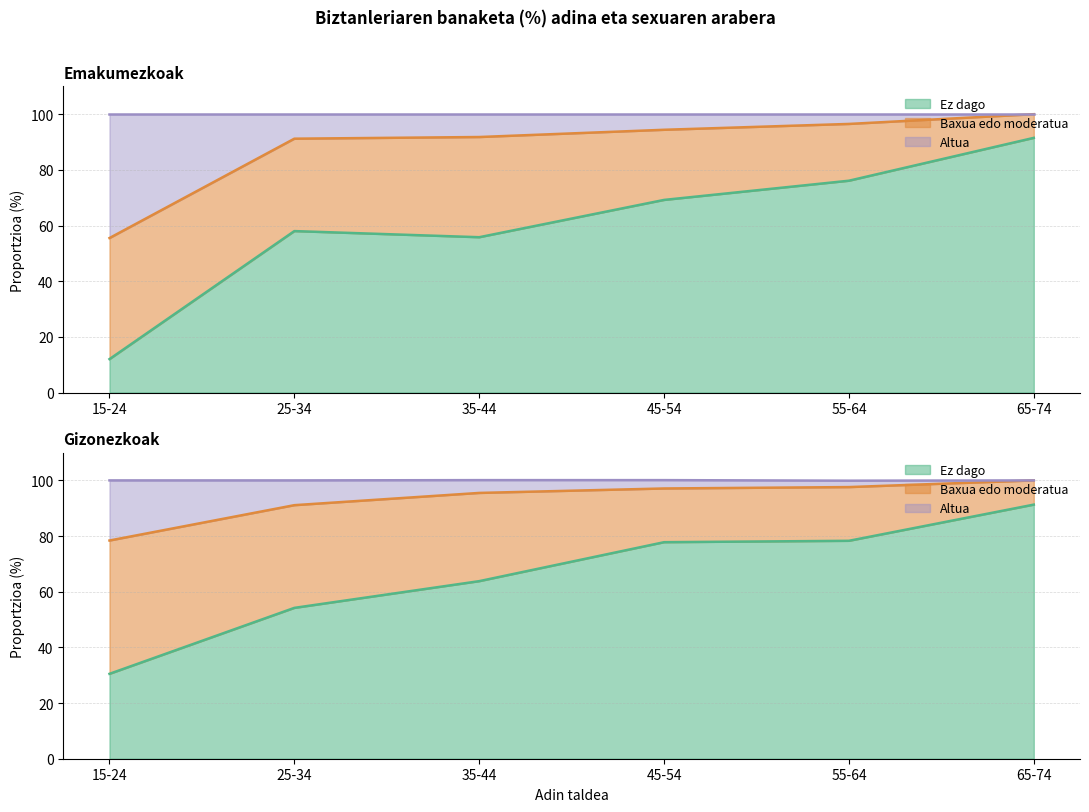

What is the difference between the Gizonezkoak - Altua values at 25-34 and 15-24?

12.7